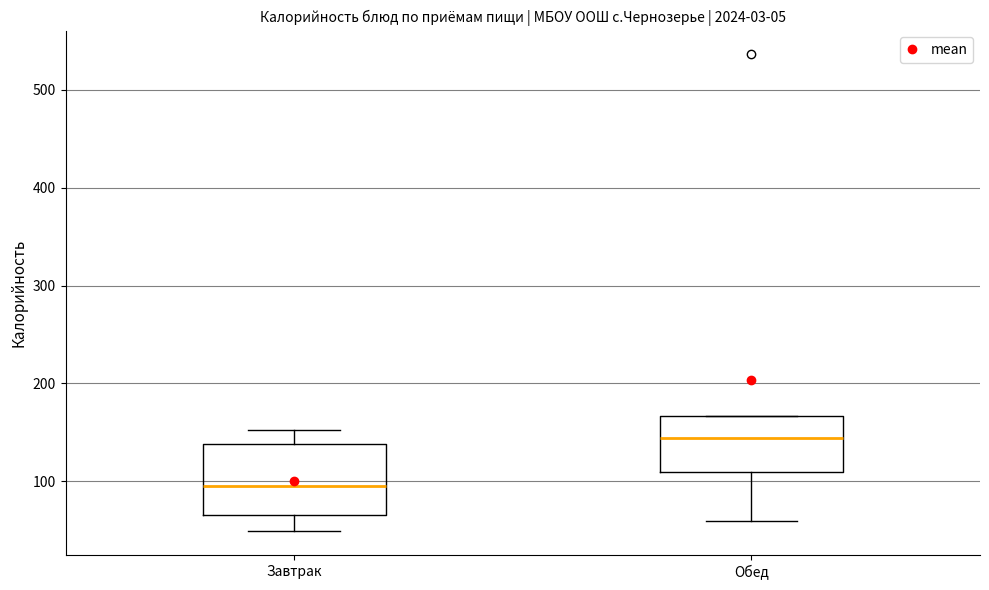

Which box is the tallest, from its lower edge to its upper edge?

Завтрак